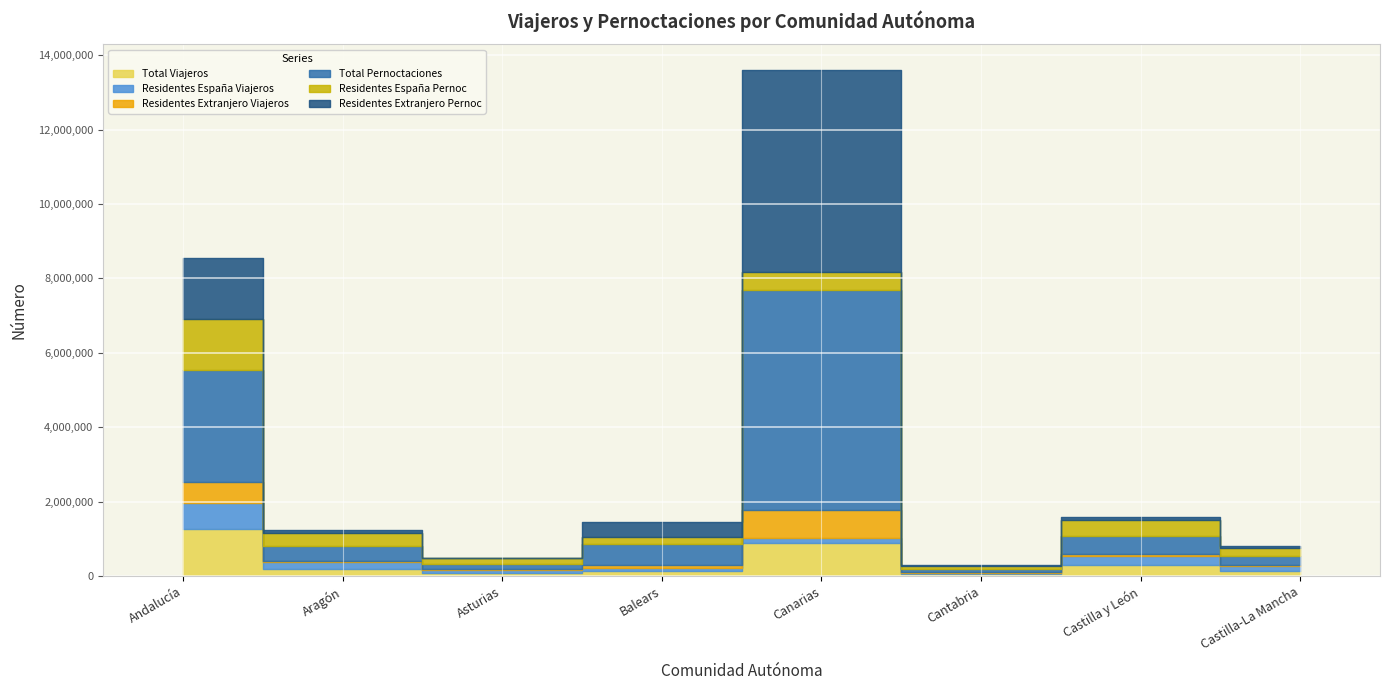

What position from the left is Canarias?

5